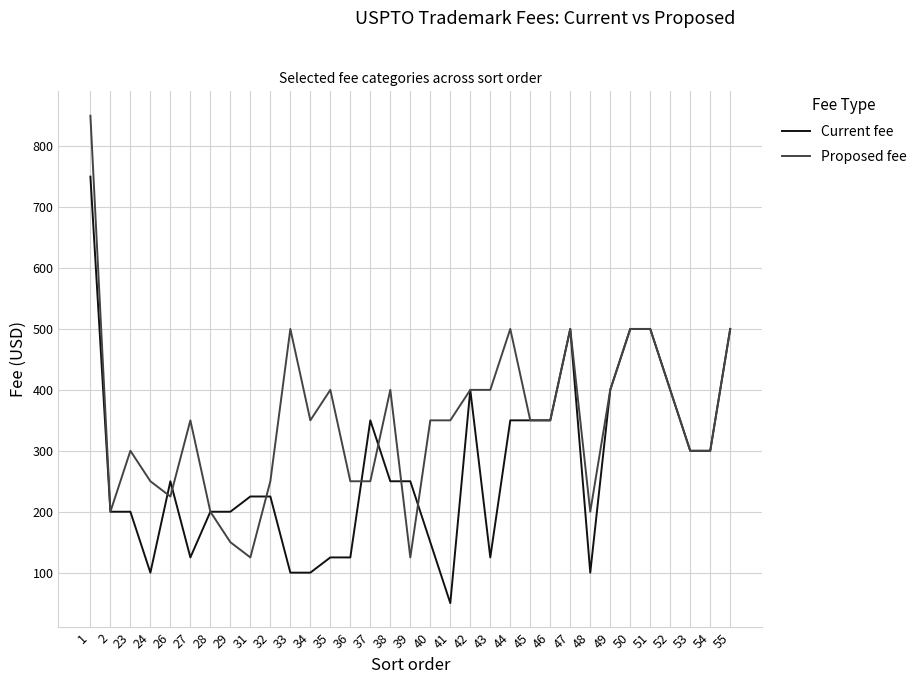

What is the sum of the Proposed fee values at 51 and 34?

850